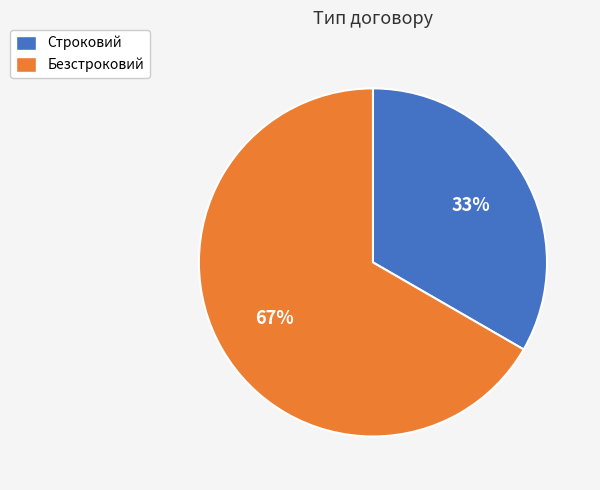

Is Строковий the majority of the pie?

No